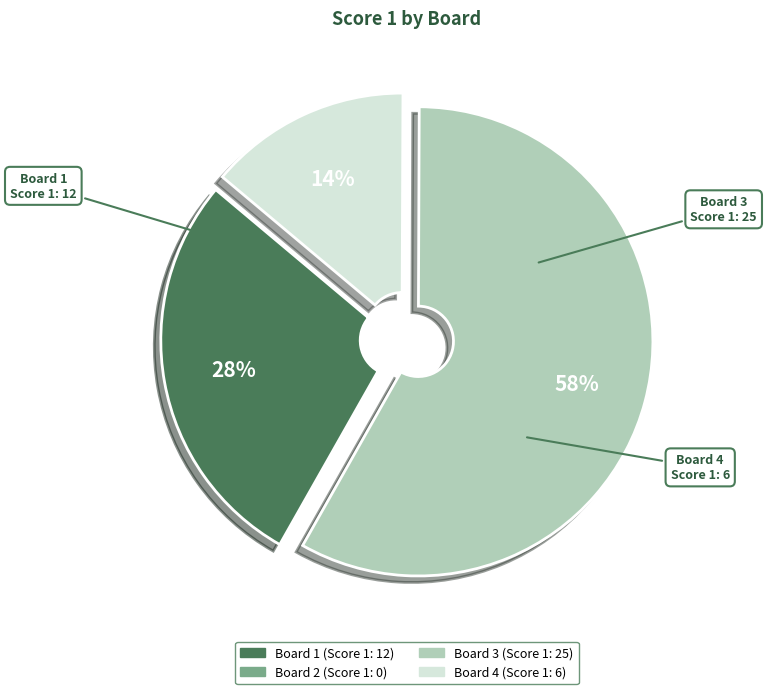

Is there a majority slice in this chart?

Yes